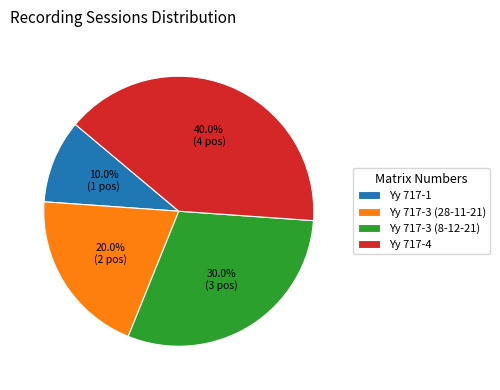

Does Yy 717-3 (8-12-21) represent more than half of the total?

No